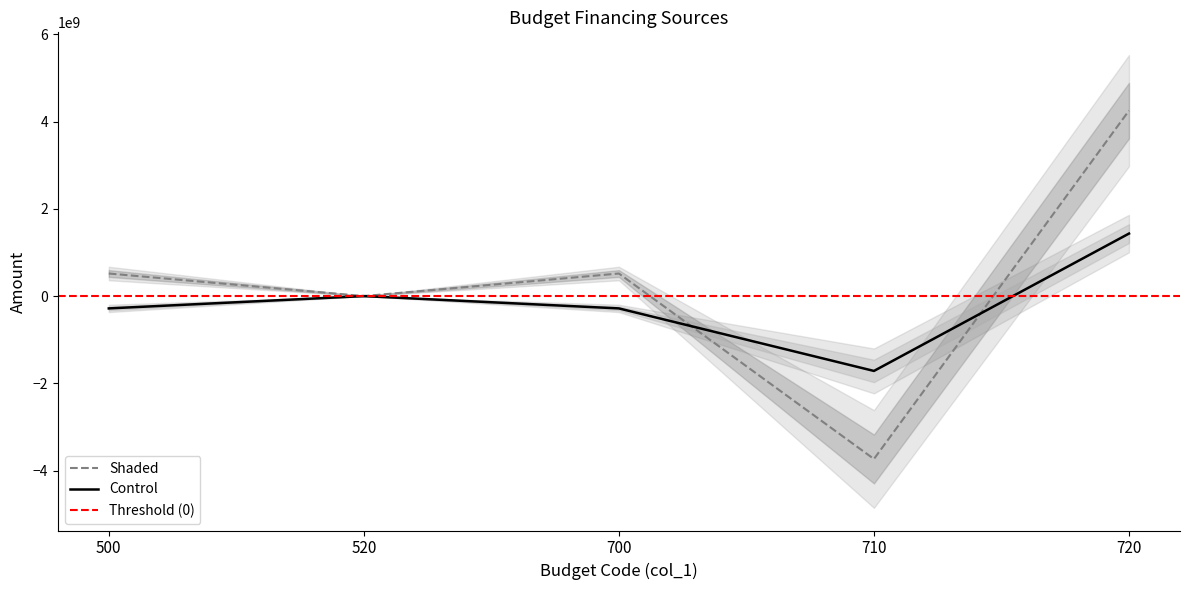

What is the difference between the maximum and second lowest values in the Shaded series?

4252011658.0